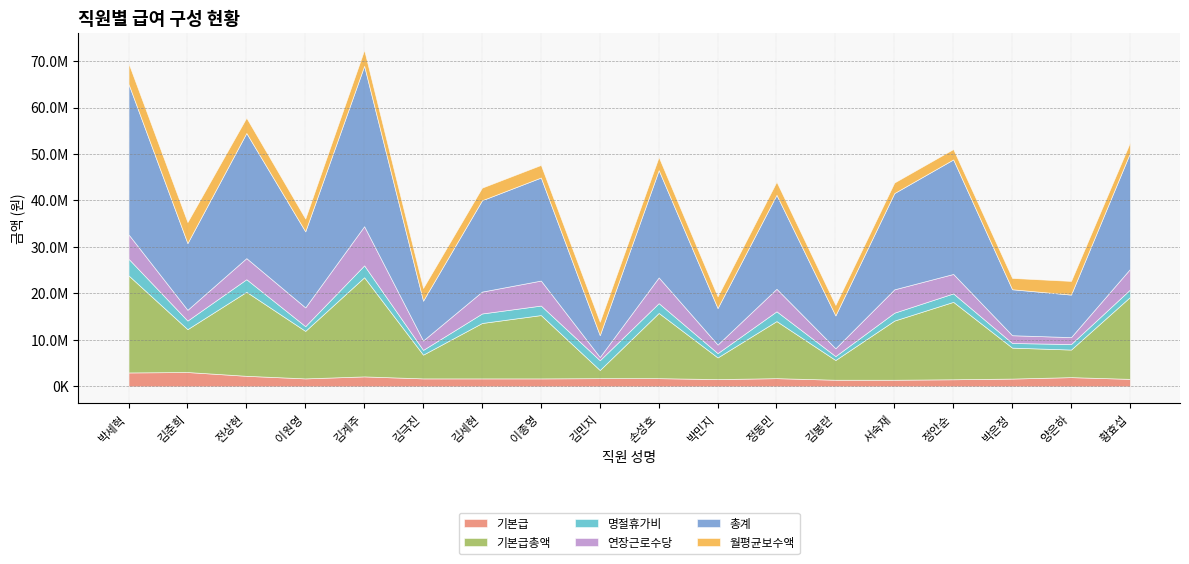

What position from the right is 김극진?

13